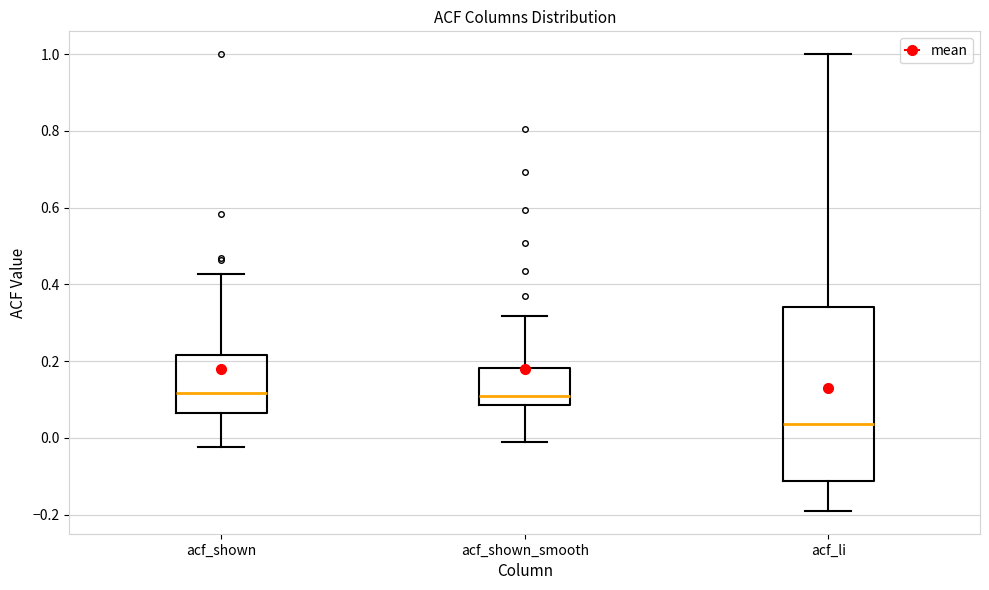

Which box has the lowest median line?

acf_li